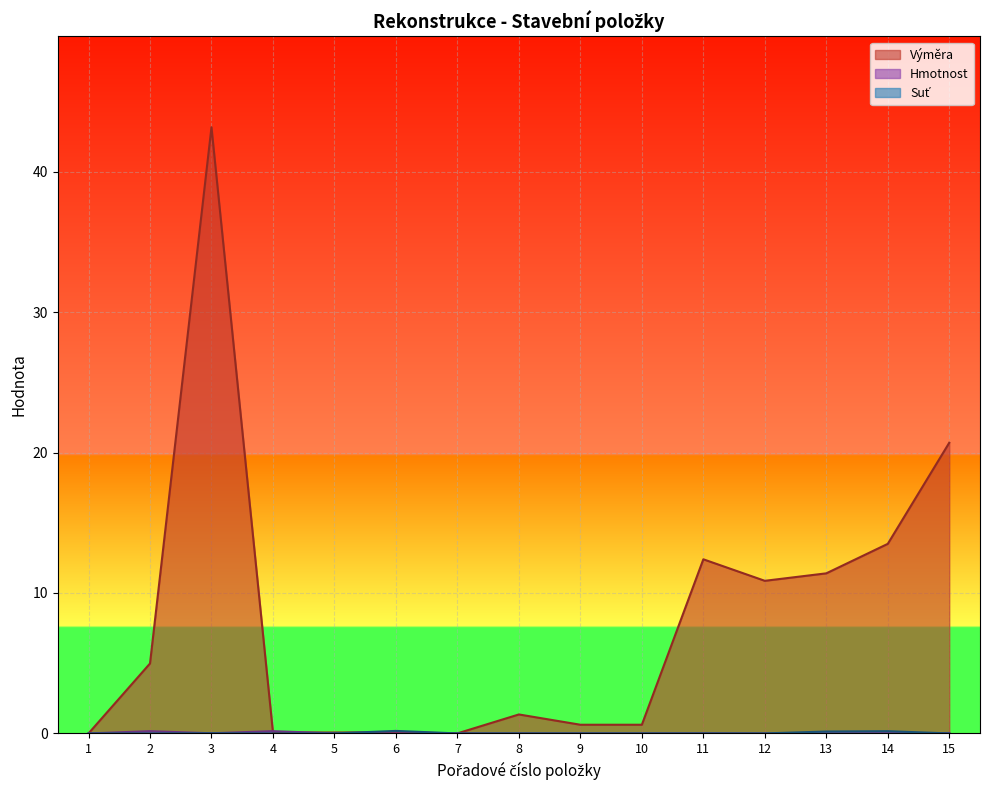

Reading right to left, list all the values displayed in this chart.

Hmotnost: 0.0	0.0	0.0	0.0	0.0	0.0	0.0	0.0	0.0	0.0	0.0	0.2	0.0	0.2	0.0
Suť: 0.0	0.2	0.1	0.0	0.0	0.0	0.0	0.0	0.0	0.2	0.0	0.0	0.0	0.0	0.0
Výměra: 20.7	13.5	11.4	10.9	12.4	0.6	0.6	1.4	0.0	0.1	0.1	0.1	43.2	5.0	0.0